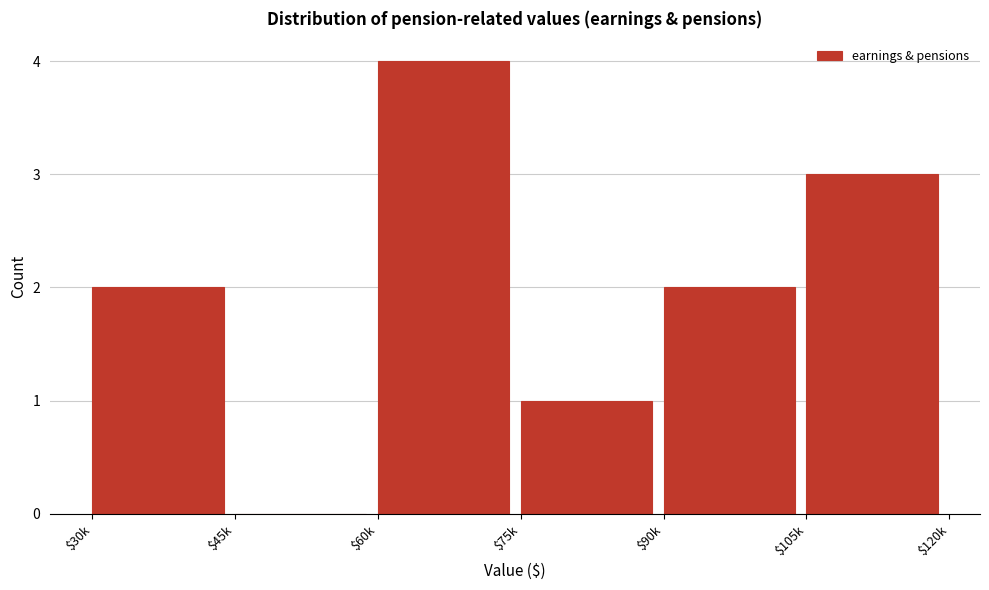

The chart shows a value of 6 at $60k. True or false?

False